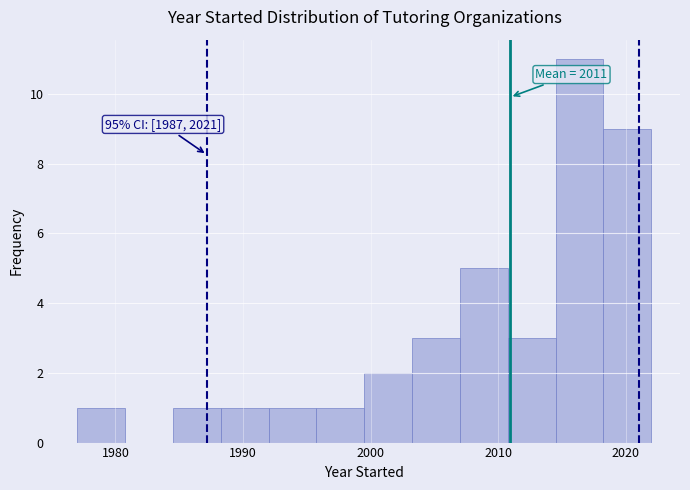

Read against the x-axis, roughly where is the centre of the tallest bar?

2016